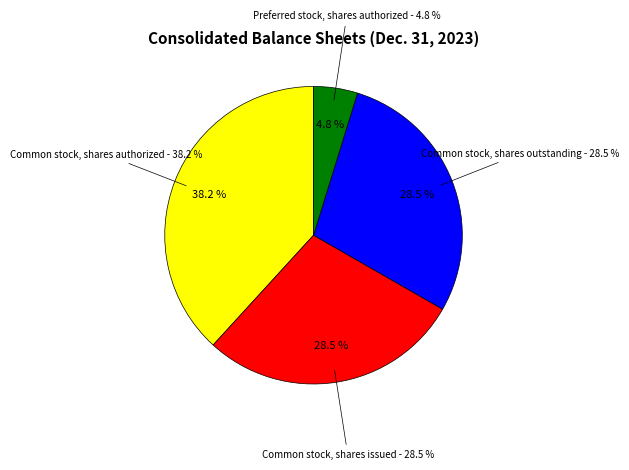

Which slice is the smallest?

Preferred stock, shares authorized